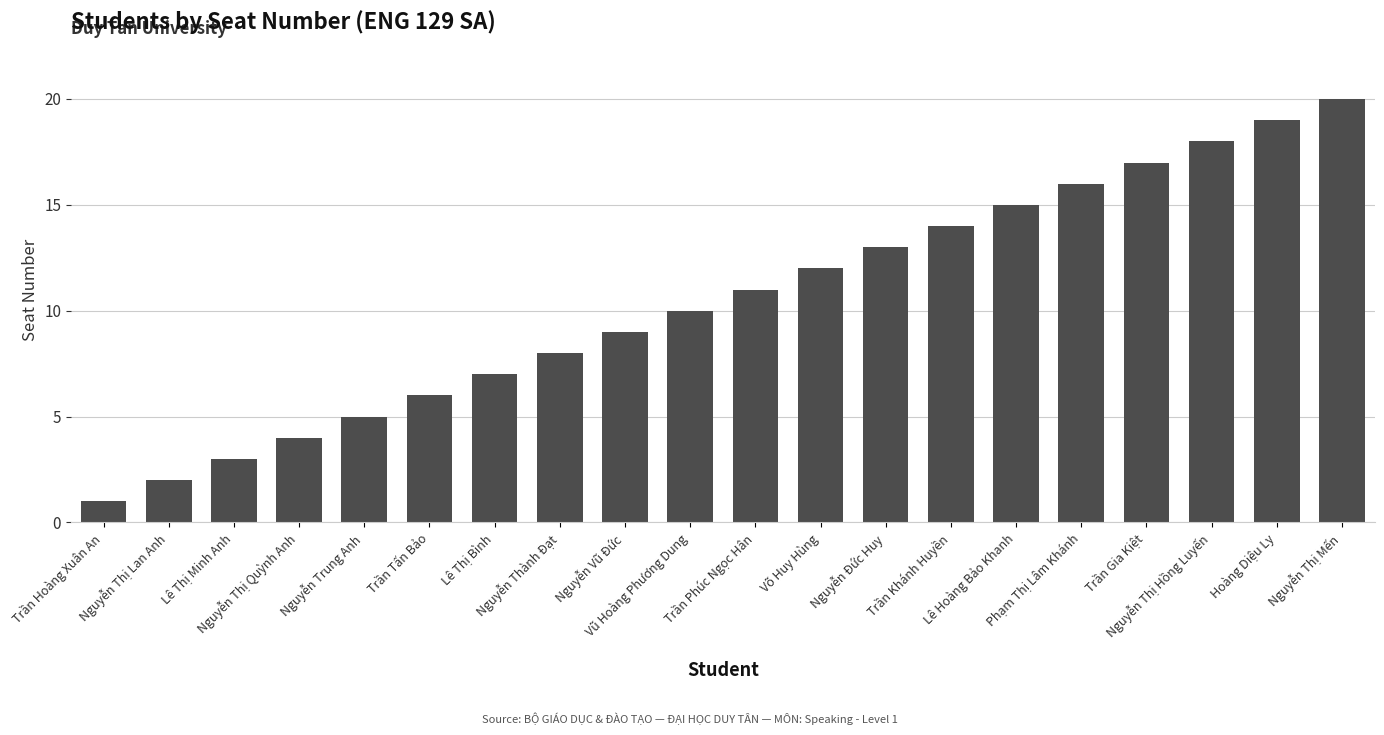

What is the minimum value shown in the chart?

1